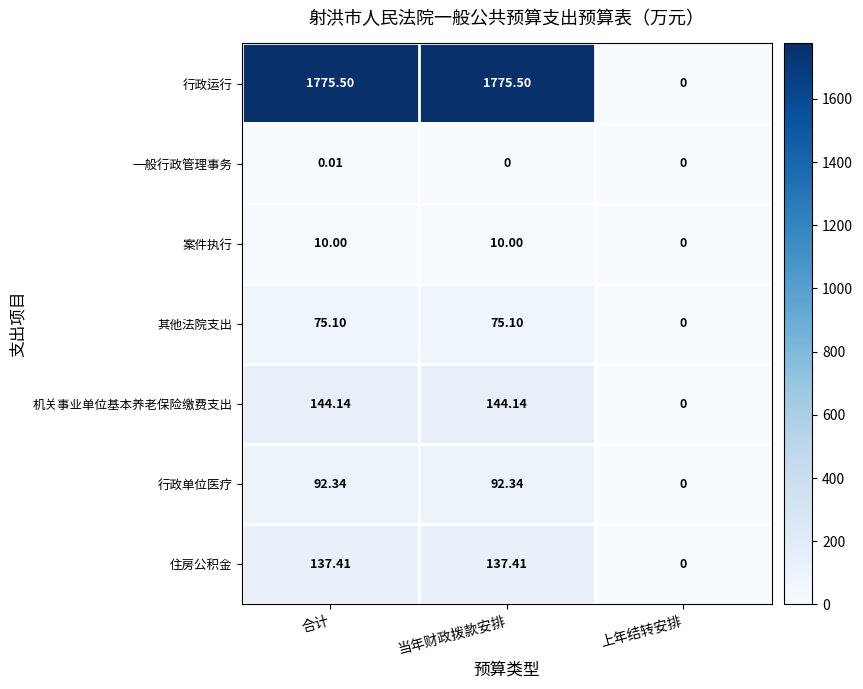

At which category is the sum across all series the highest?

合计